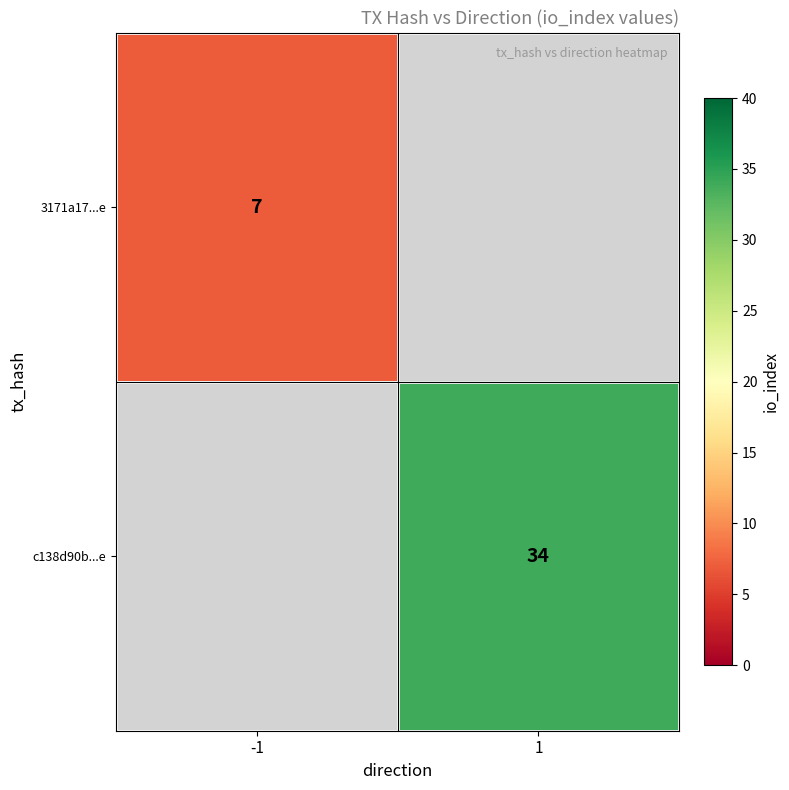

The c138d90b...e series shows 22 at 1. True or false?

False